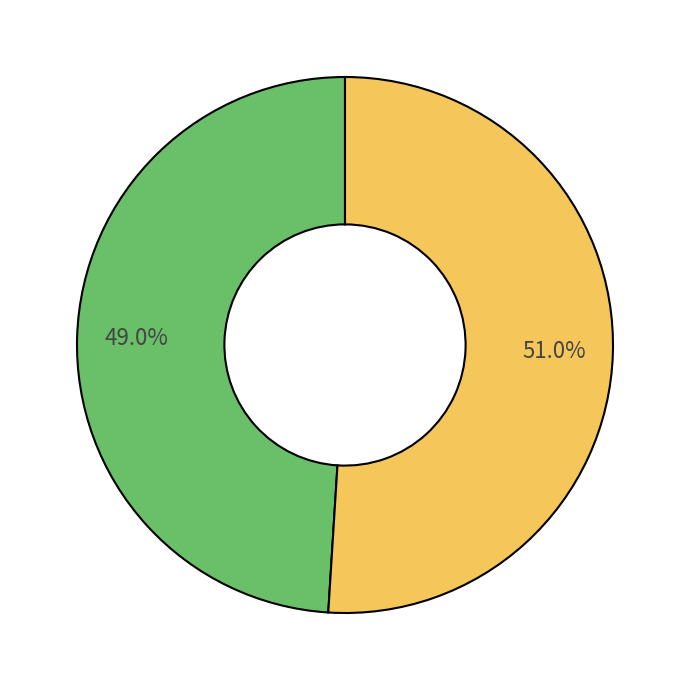

Does any single category account for the majority?

Yes